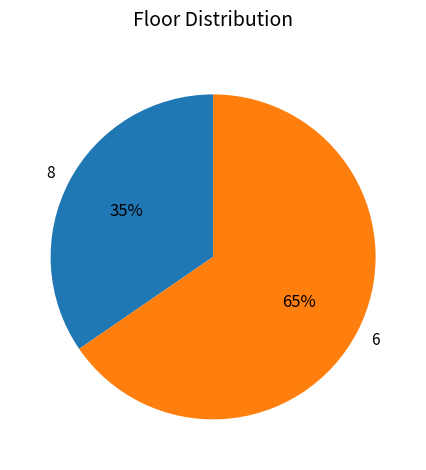

To the nearest percent, what is the average slice percentage?

50%